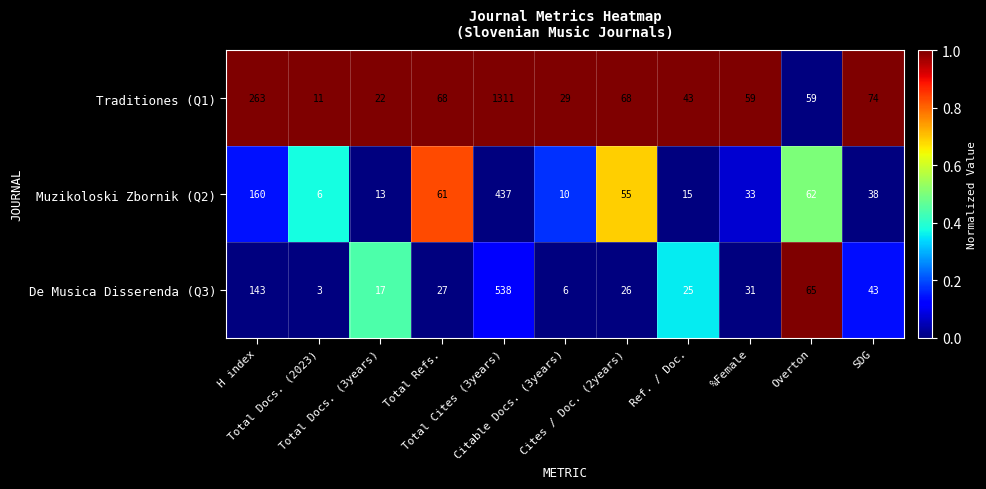

List the series in order of their peak value, highest first.

Traditiones (Q1), De Musica Disserenda (Q3), Muzikoloski Zbornik (Q2)